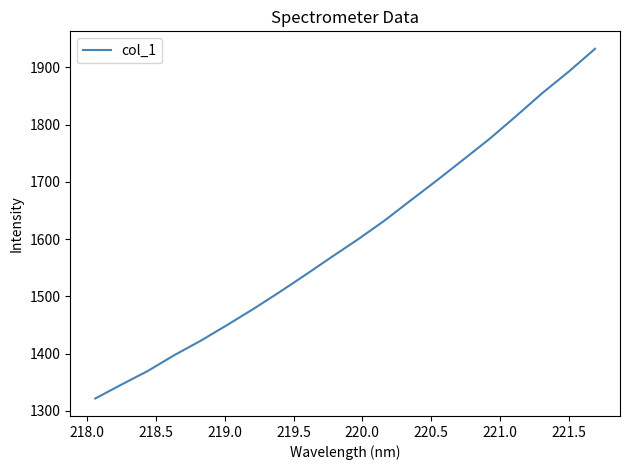

What is the smallest value displayed?

1321.6